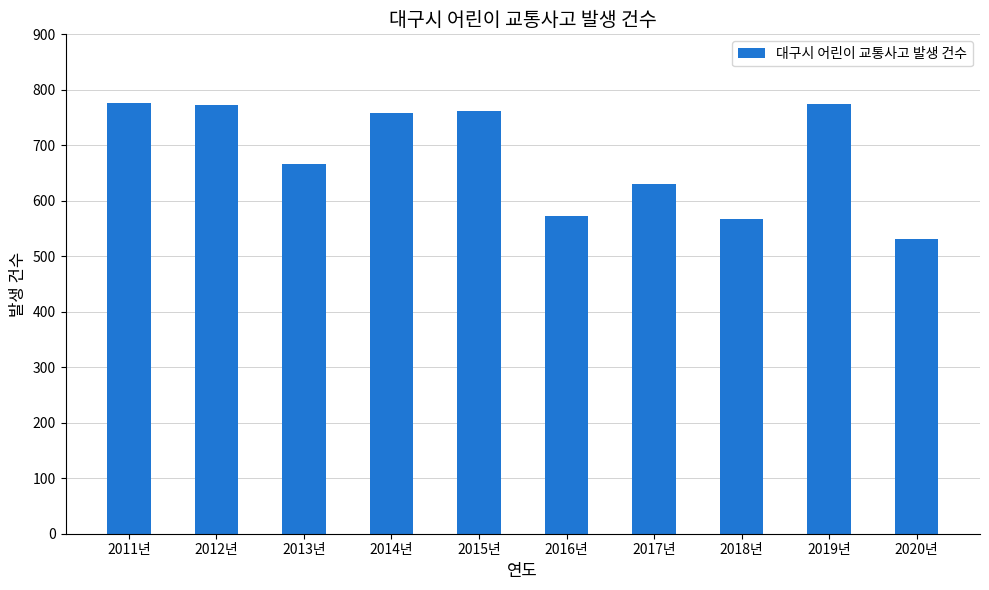

Are the bars grouped side by side (vs. stacked)?

No